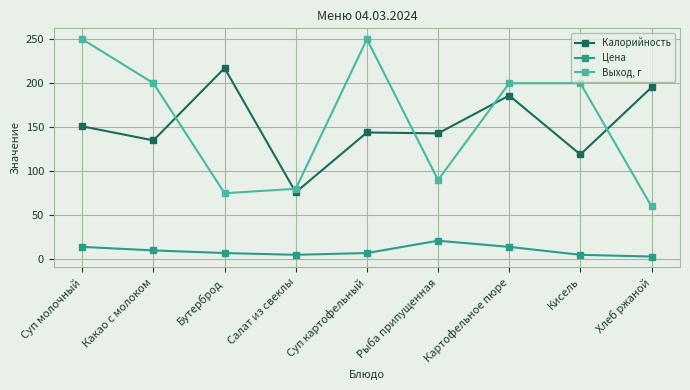

What is the total value across all series at Бутерброд?

299.2